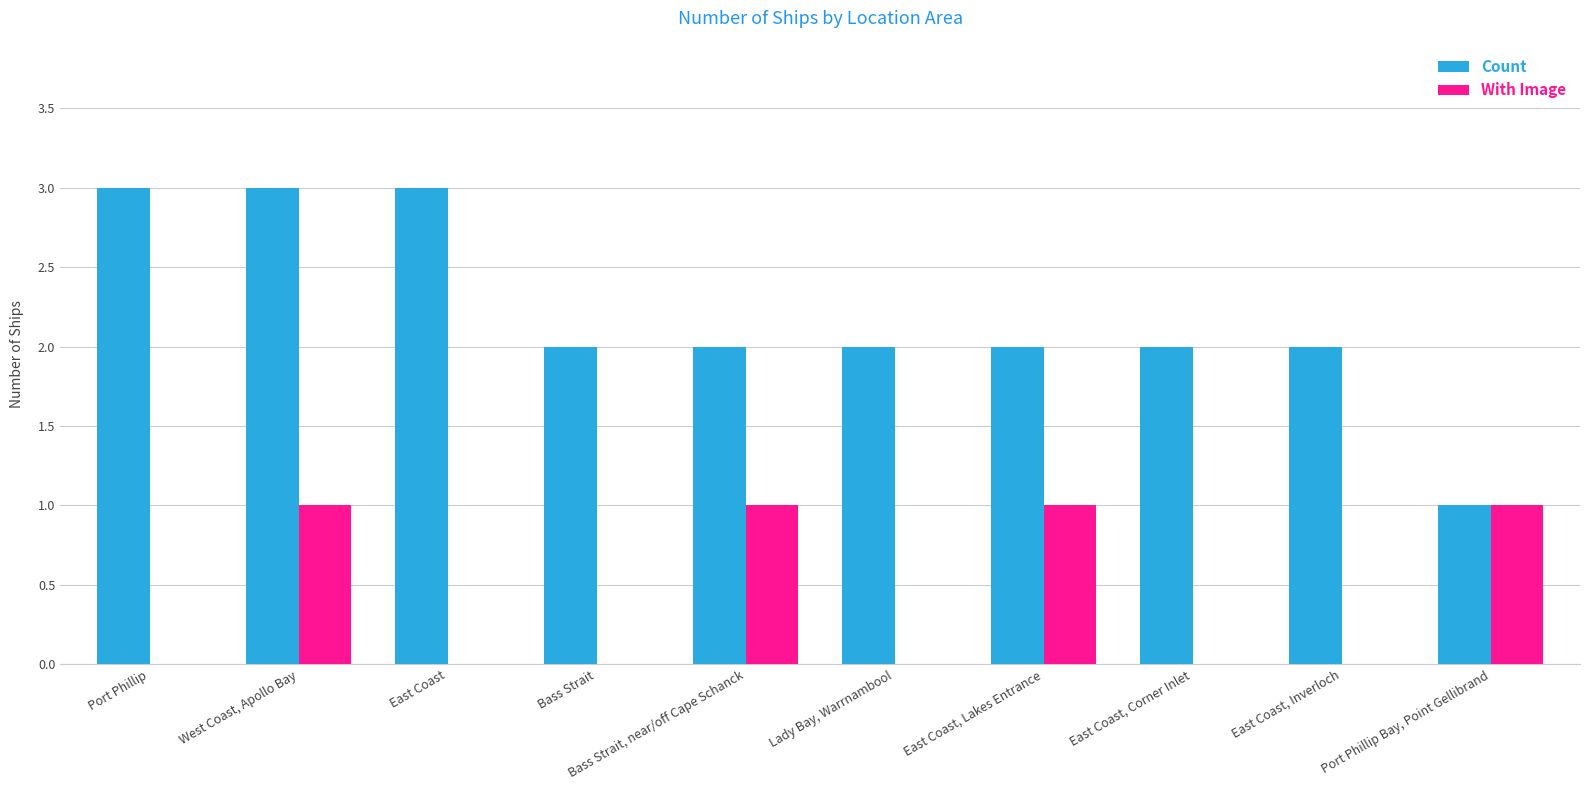

Count the With Image values in the range 0 to 1.

10